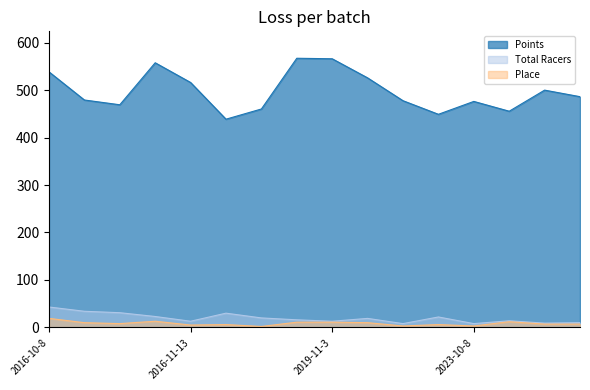

Reading left to right, what are all the values shown in this chart?

Points: 538.5	479.2	469.1	557.6	516.1	438.8	460.3	567.2	566.1	525.8	477.7	449.1	476.2	455.5	500.0	486.2
Total Racers: 43.0	34.0	31.0	23.0	13.0	30.0	20.0	16.0	13.0	19.0	8.0	22.0	8.0	14.0	9.0	10.0
Place: 19.0	10.0	8.0	13.0	5.0	6.0	2.0	11.0	11.0	10.0	3.0	6.0	3.0	12.0	7.0	7.0